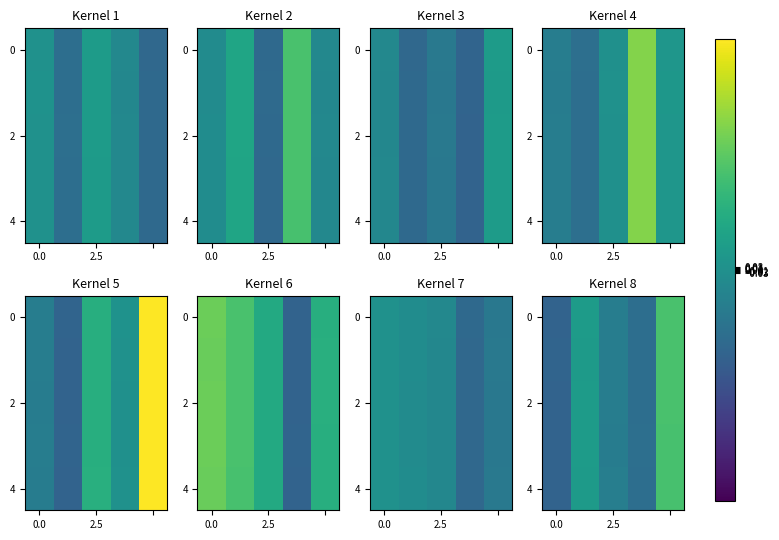

What is the maximum value for row_4?

1.0